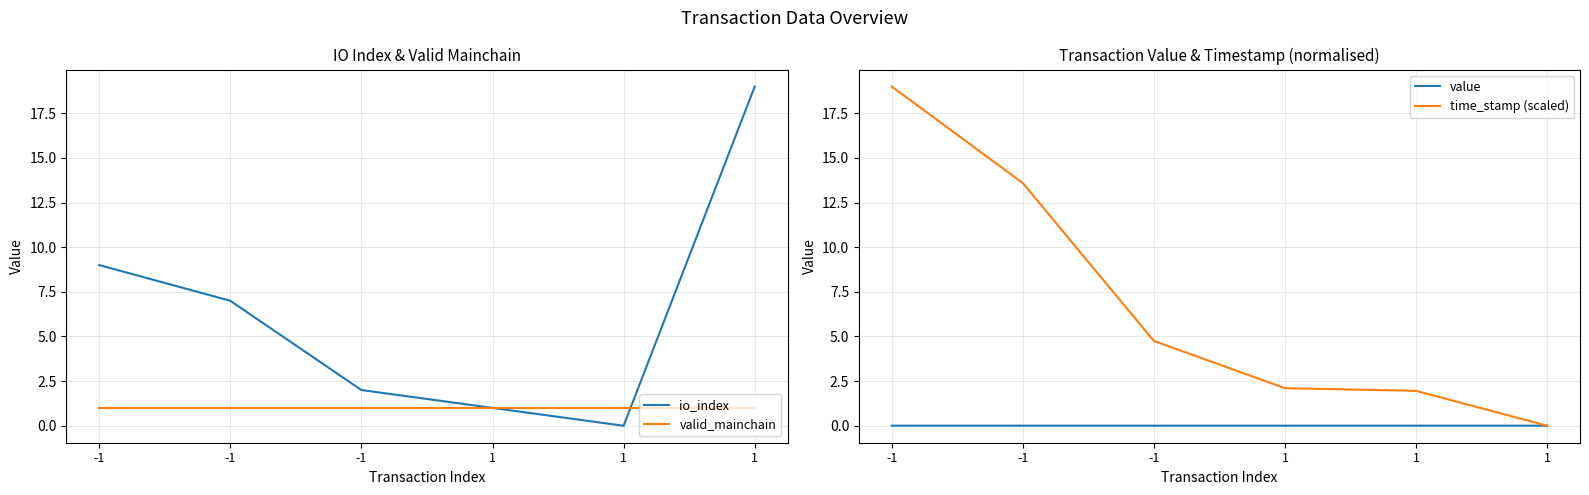

How many values in the time_stamp (scaled) series exceed 4?

3